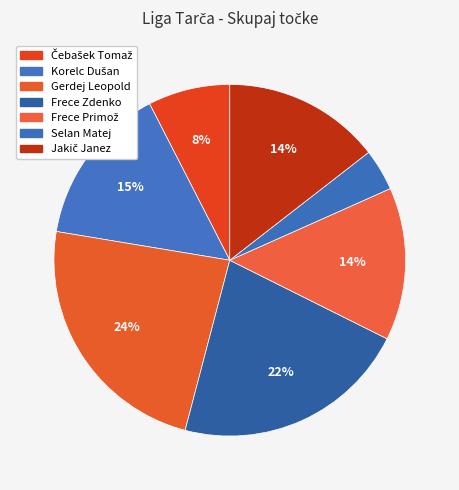

What portion of the pie excludes Čebašek Tomaž?

92.5%